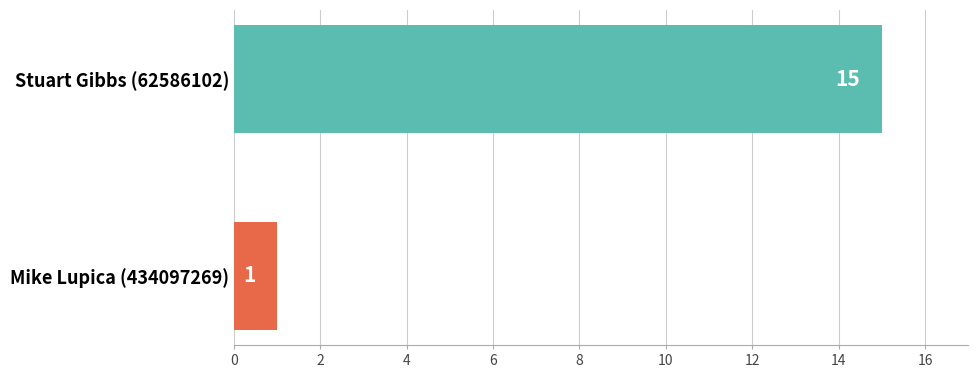

Which has a higher value, Stuart Gibbs (62586102) or Mike Lupica (434097269)?

Stuart Gibbs (62586102)